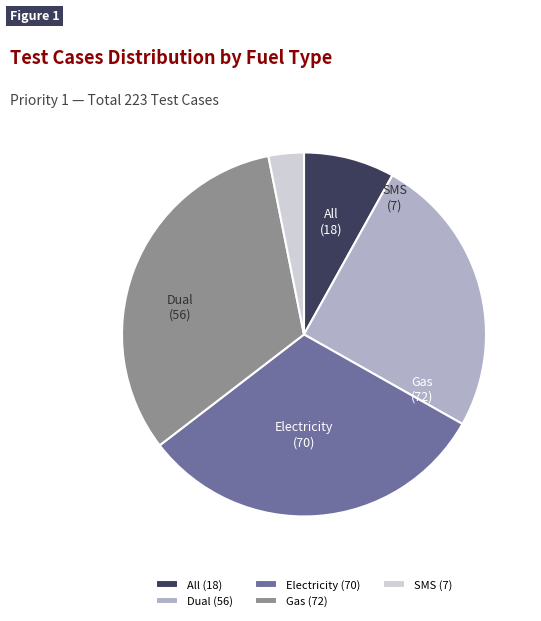

What is the largest slice in the pie chart?

Gas